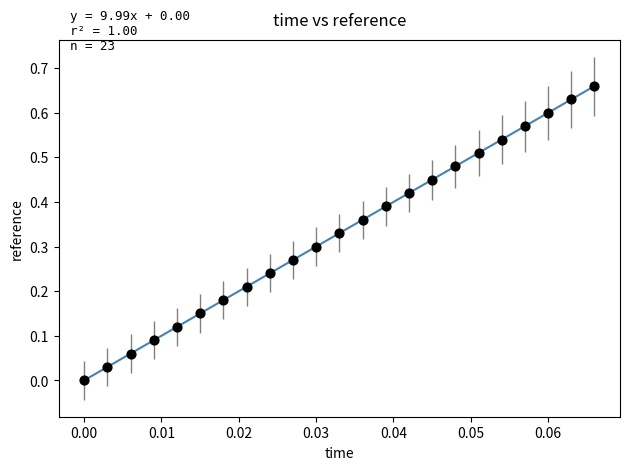

Count the number of points in this scatter plot.

23